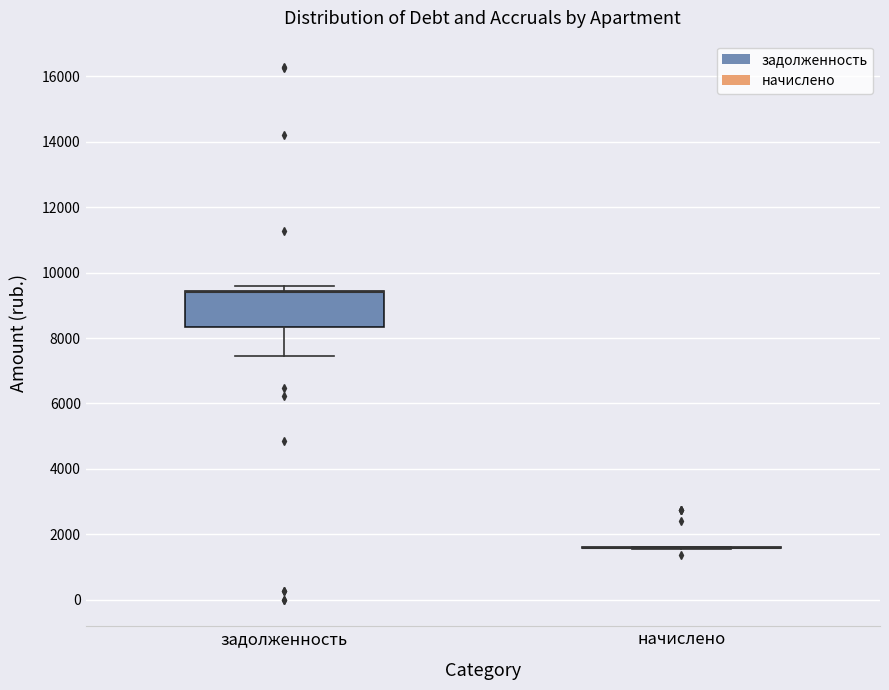

Reading left to right, read every box against the y-axis: the position of its median line, the range the box covers, and the ends of its whiskers. The values are not printed on the chart, so give them approximately, as read against the axis.

задолженность: median 9400 (drawn on the box's upper edge), box 8400 to 9400, whiskers 7400 to 9600
начислено: box collapsed to a line at 1600, whiskers 1600 to 1600